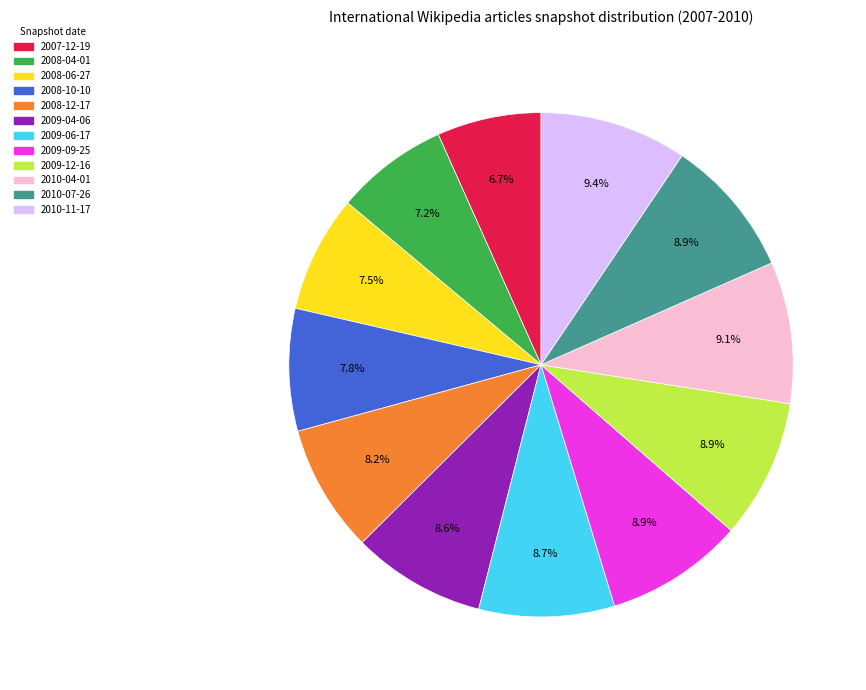

Combined, do 2008-04-01 and 2009-12-16 account for over 50%?

No